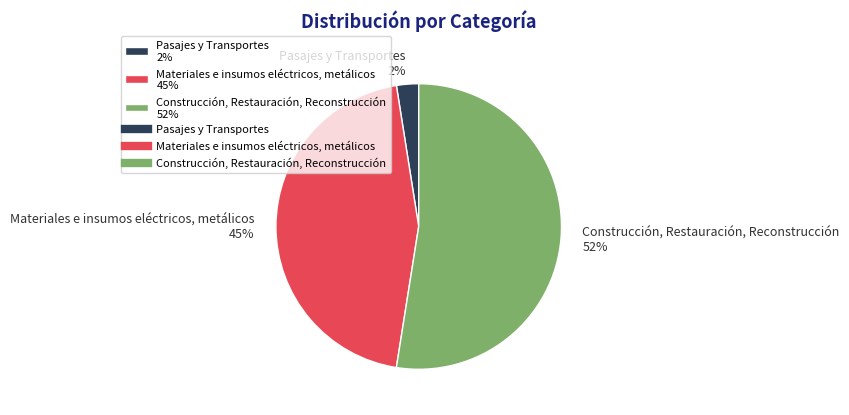

Which slice is the largest?

Construcción, Restauración, Reconstrucción